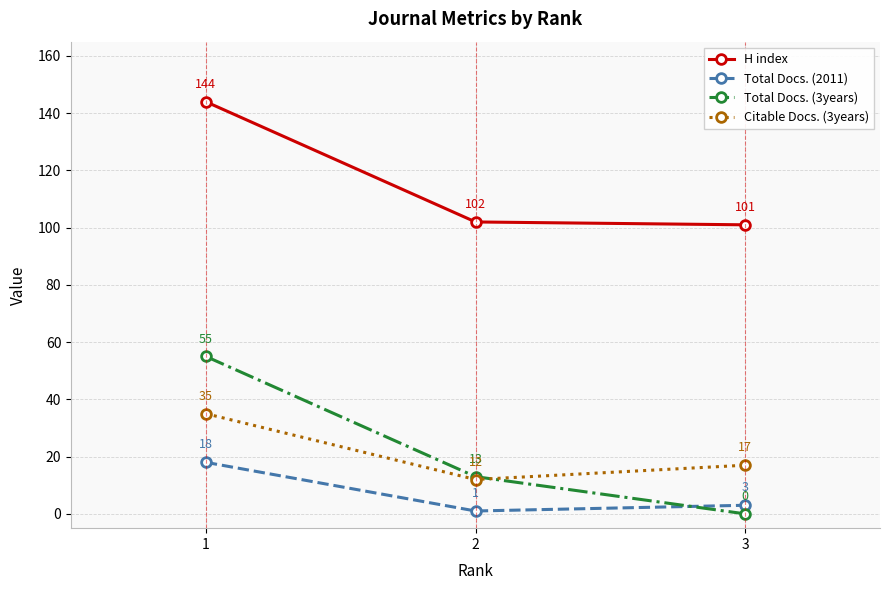

What is the sum of all Citable Docs. (3years) values?

64